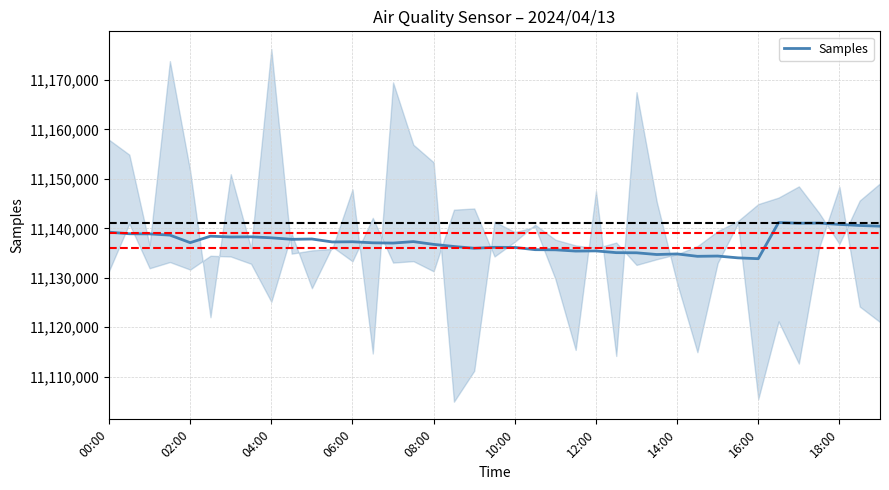

Reading left to right, extract all data points from this chart.

11139222	11138905	11138876	11138630	11137104	11138409	11138252	11138284	11138084	11137777	11137841	11137245	11137285	11137072	11137022	11137315	11136756	11136328	11135972	11136159	11136139	11135684	11135655	11135400	11135435	11135082	11135051	11134704	11134822	11134340	11134395	11134027	11133858	11141172	11141039	11141063	11140793	11140574	11140437